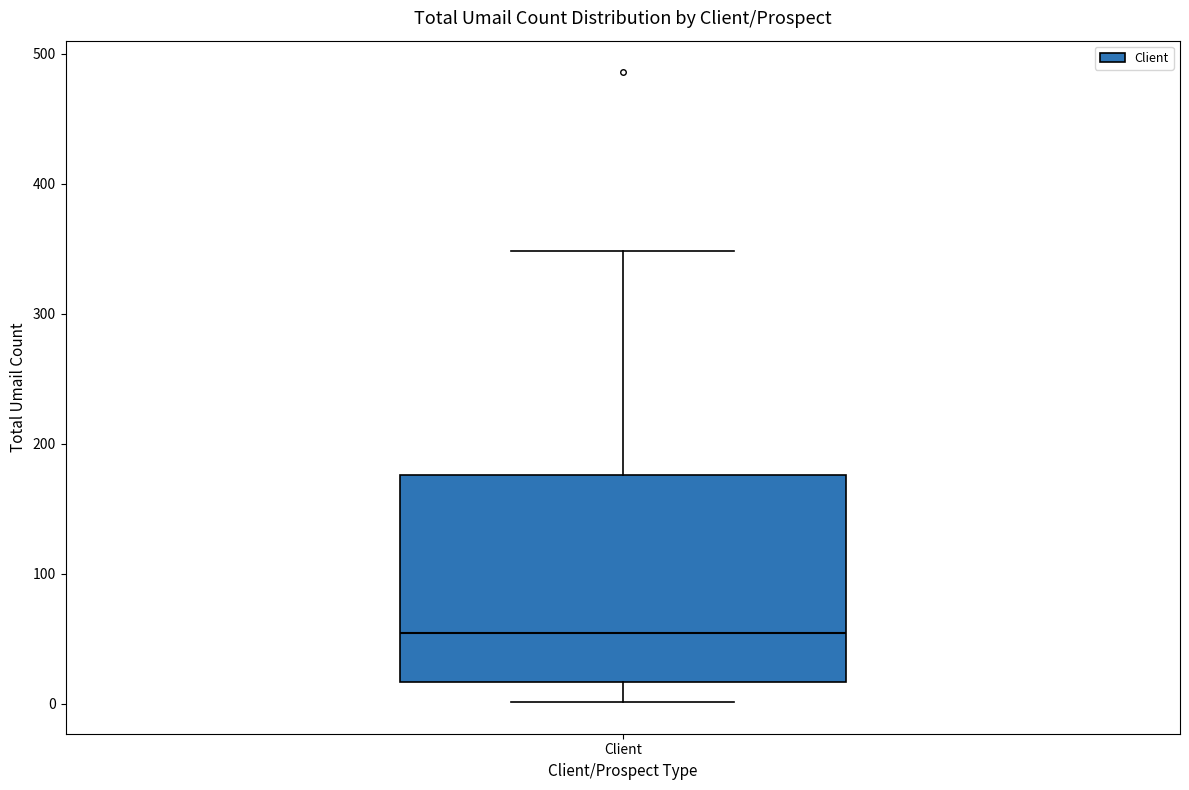

Transcribe this box plot: give where the median line is, the range the box spans, and where the two whiskers end, as read against the y-axis. The values are not printed on the chart, so give them approximately, as read against the axis.

median 50, box 20 to 180, whiskers 0 to 350